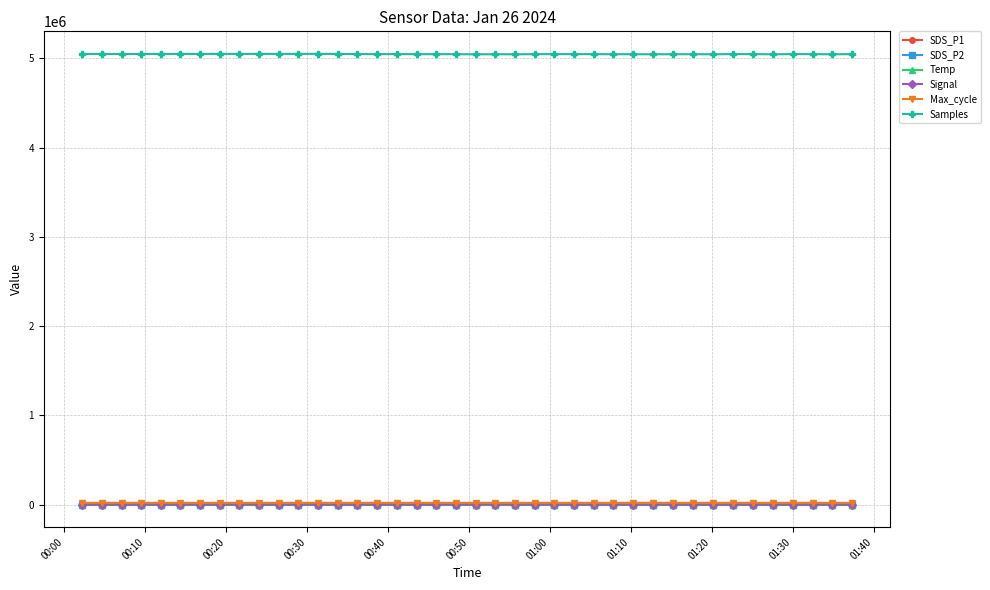

True or false: Samples and SDS_P1 cross at least once.

False